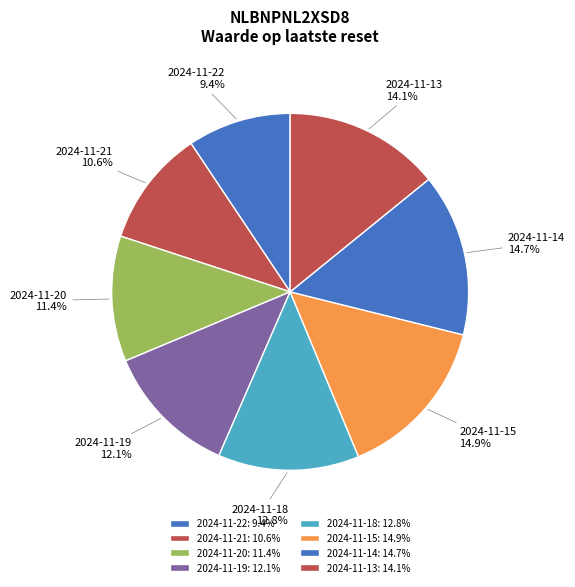

Does 2024-11-13 account for over 50% of the chart?

No